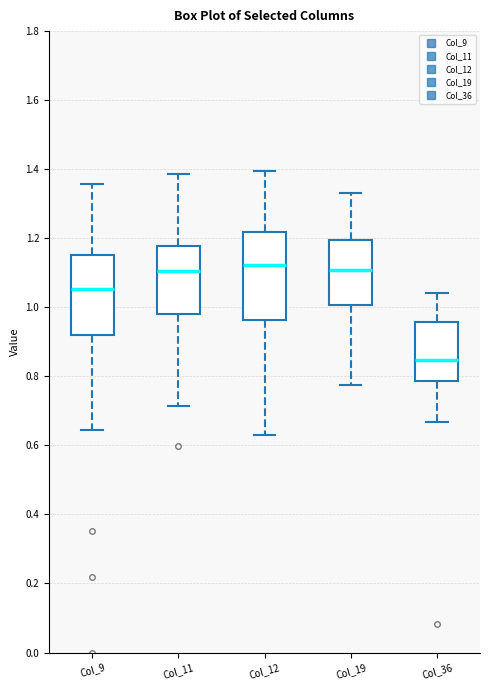

Reading left to right, transcribe this box plot: for each box, give where its median line is, the range the box spans, and where its two whiskers end, as read against the y-axis. The values are not printed on the chart, so give them approximately, as read against the axis.

Col_9: median 1.06, box 0.92 to 1.16, whiskers 0.64 to 1.36
Col_11: median 1.10, box 0.98 to 1.18, whiskers 0.72 to 1.38
Col_12: median 1.12, box 0.96 to 1.22, whiskers 0.64 to 1.40
Col_19: median 1.10, box 1.00 to 1.20, whiskers 0.78 to 1.32
Col_36: median 0.84, box 0.78 to 0.96, whiskers 0.66 to 1.04